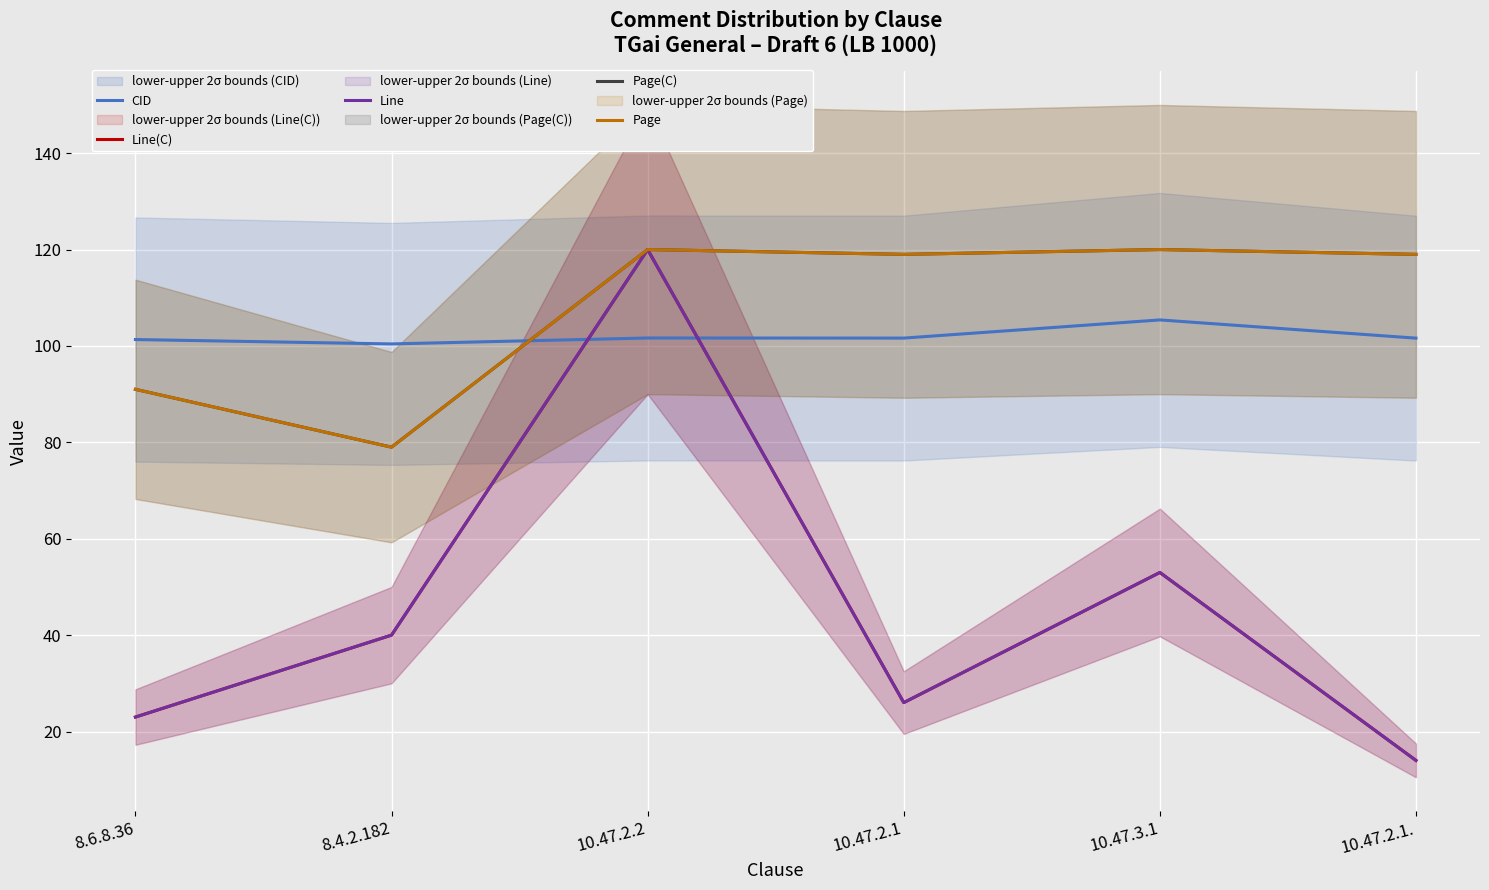

Is it true that CID equals 149.4 at 10.47.2.1?

False